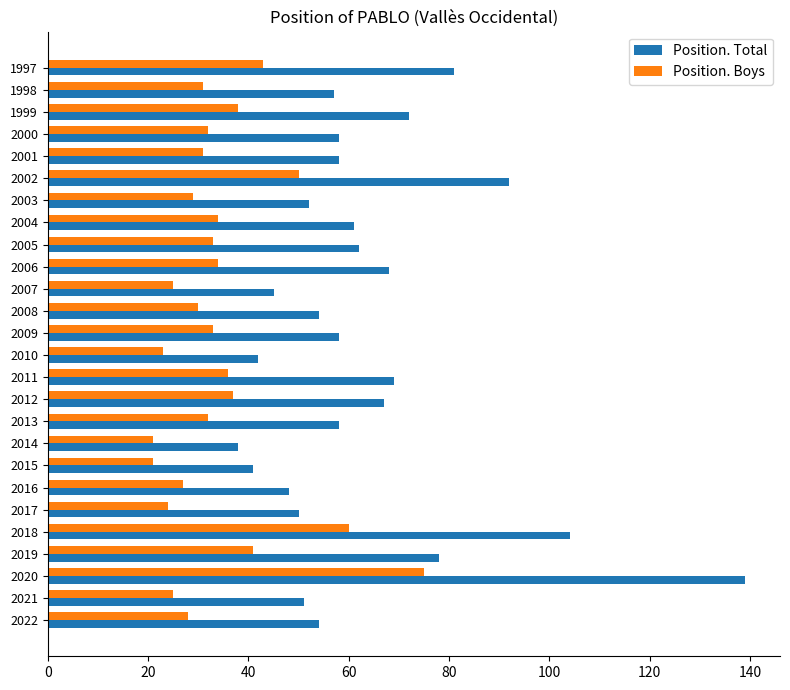

What is the lowest value of the Position. Total series?

38